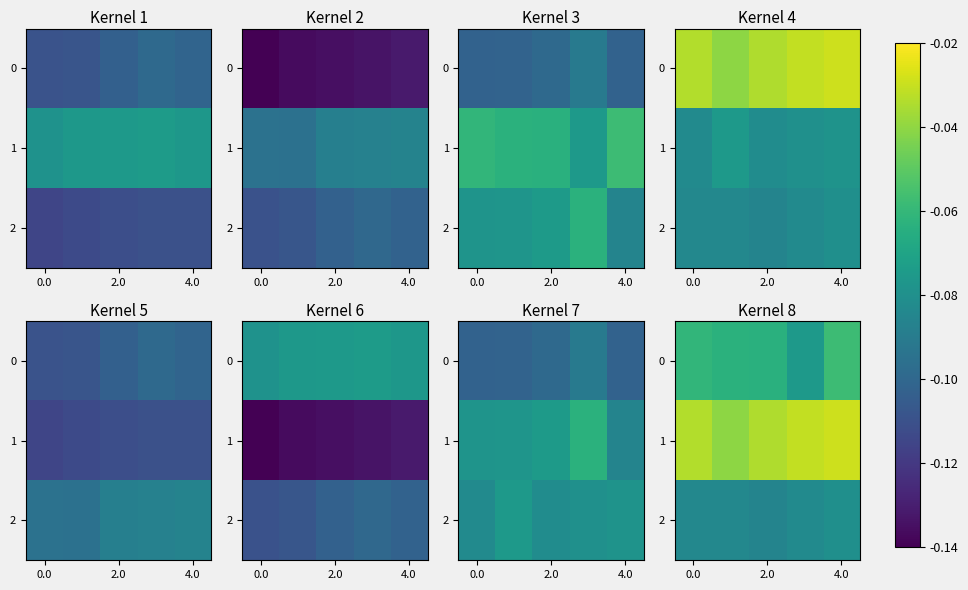

What is the average value of the 0 series?

-0.1